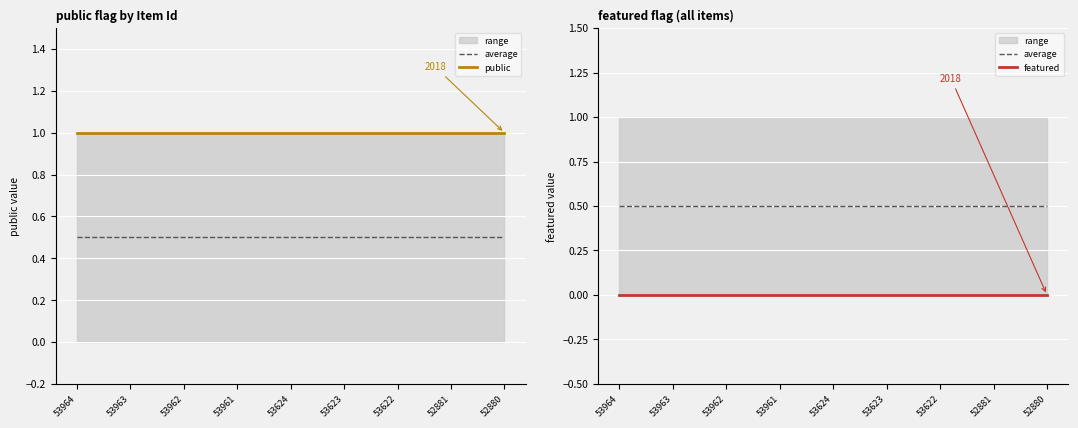

Between 53964 and 53963, which is larger?

53964